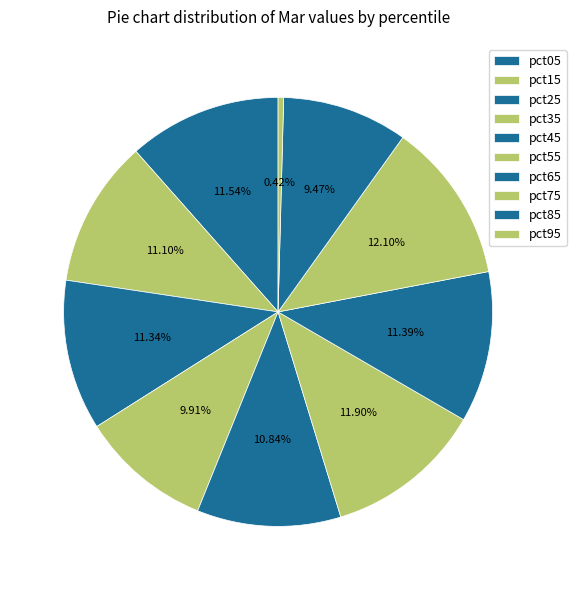

Does pct25 represent more than half of the total?

No